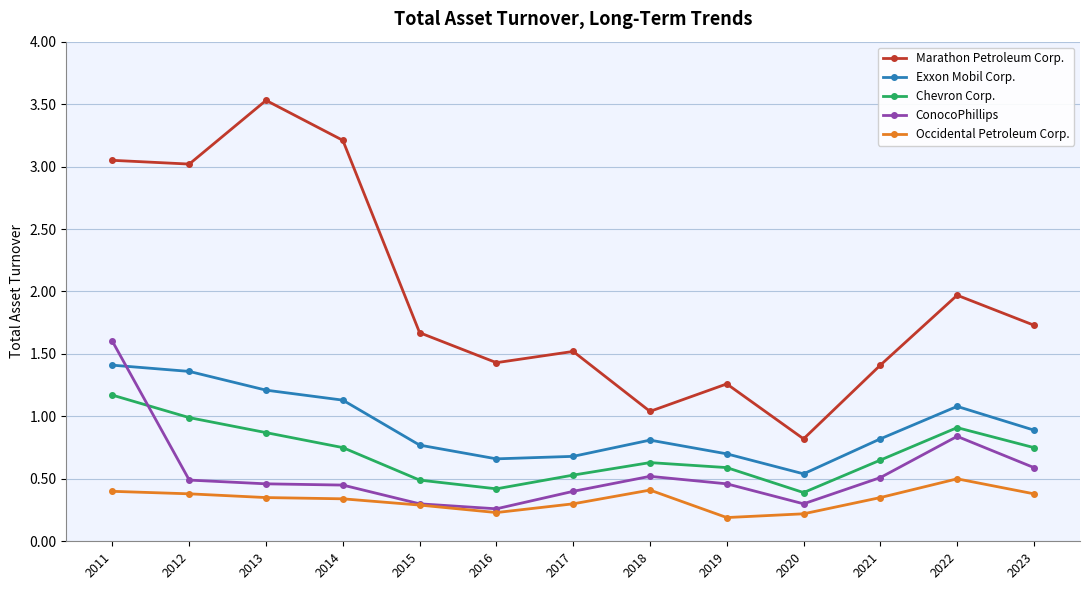

What is the total value across all series at 2017?

3.4